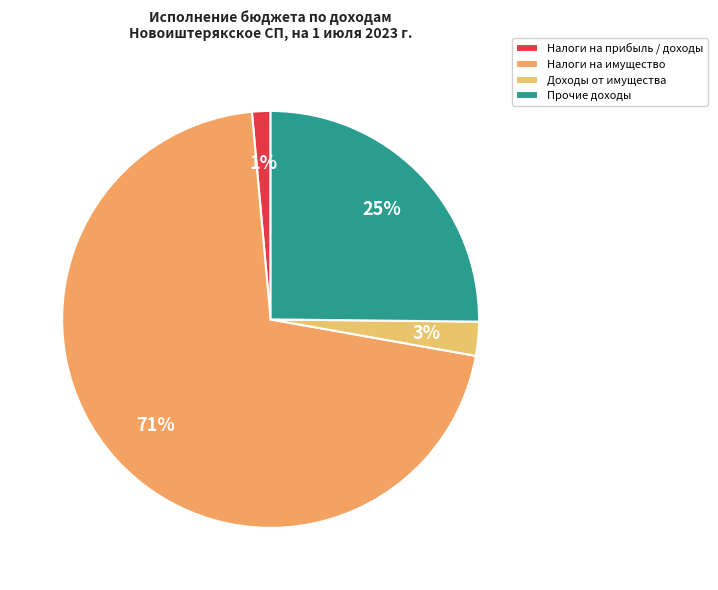

What is the ratio of the value at Доходы от имущества to the value at Прочие доходы?

0.1